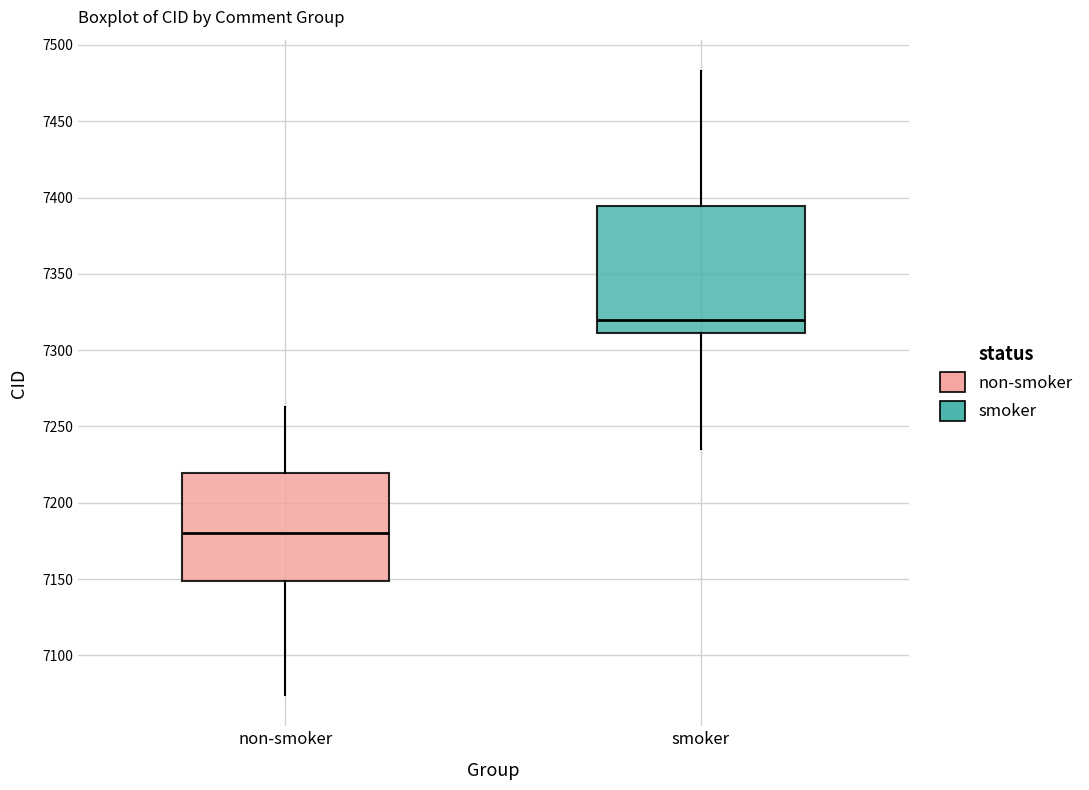

Reading left to right, transcribe this box plot: for each box, give where its median line is, the range the box spans, and where its two whiskers end, as read against the y-axis. The values are not printed on the chart, so give them approximately, as read against the axis.

non-smoker: median 7180, box 7150 to 7220, whiskers 7075 to 7265
smoker: median 7320, box 7310 to 7395, whiskers 7235 to 7485